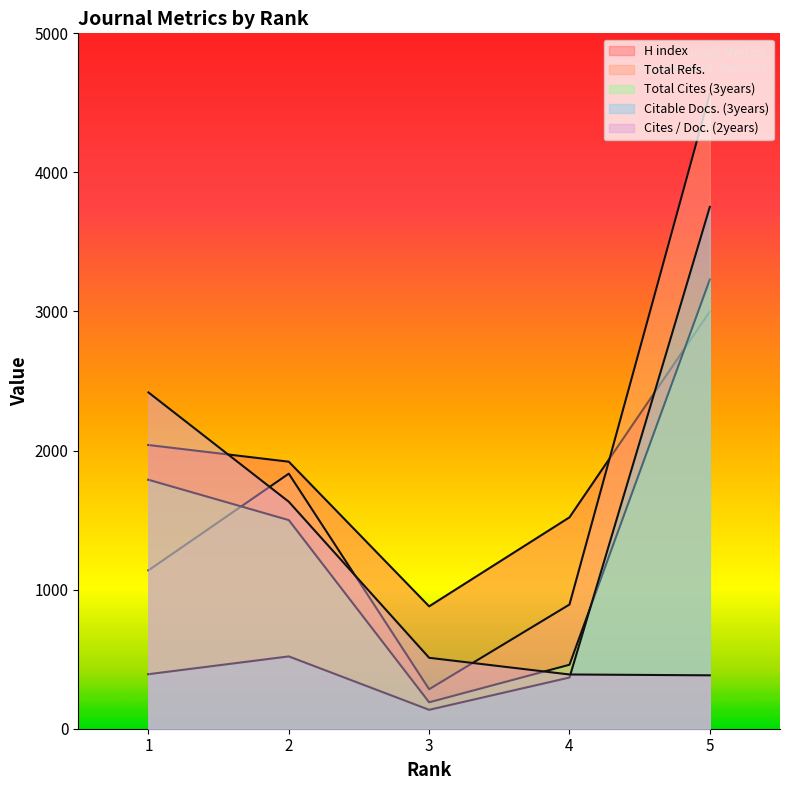

What is the minimum value shown in the chart?

136.0